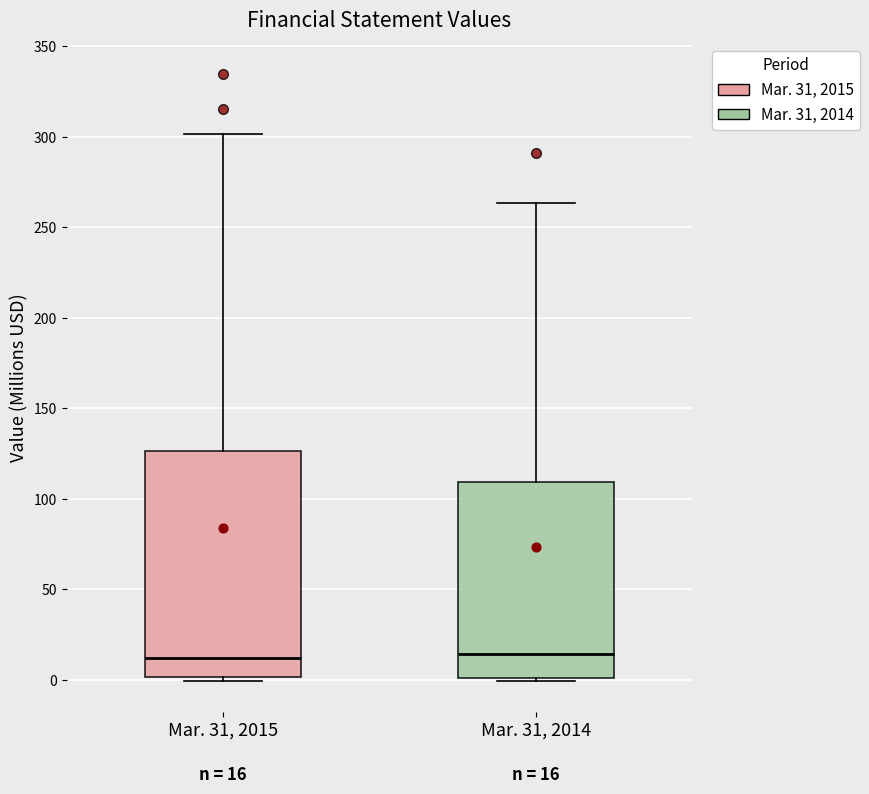

Which box is the tallest, from its lower edge to its upper edge?

Mar. 31, 2015